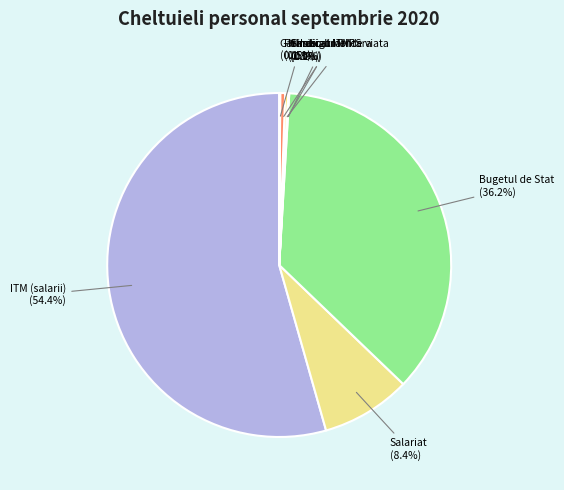

Does Pensie alimentara account for over 50% of the chart?

No